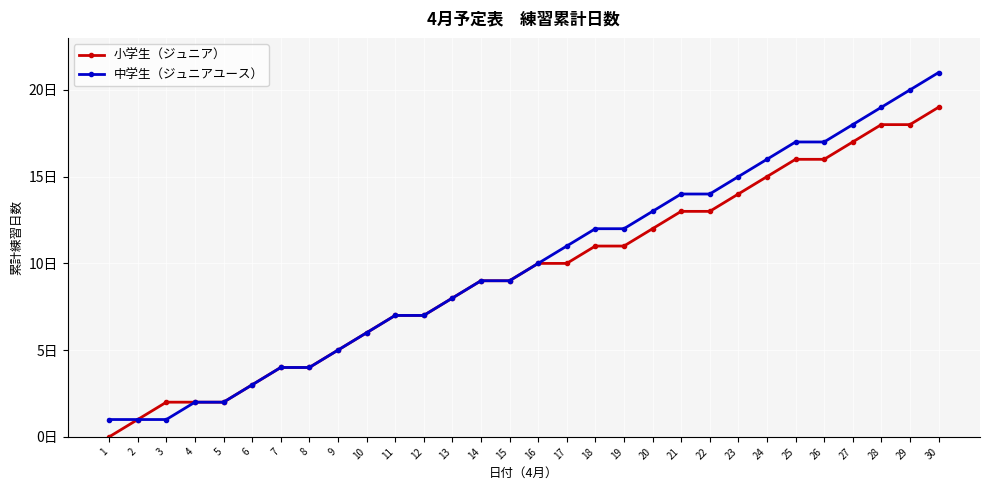

What is the total value across all series at 5?

4